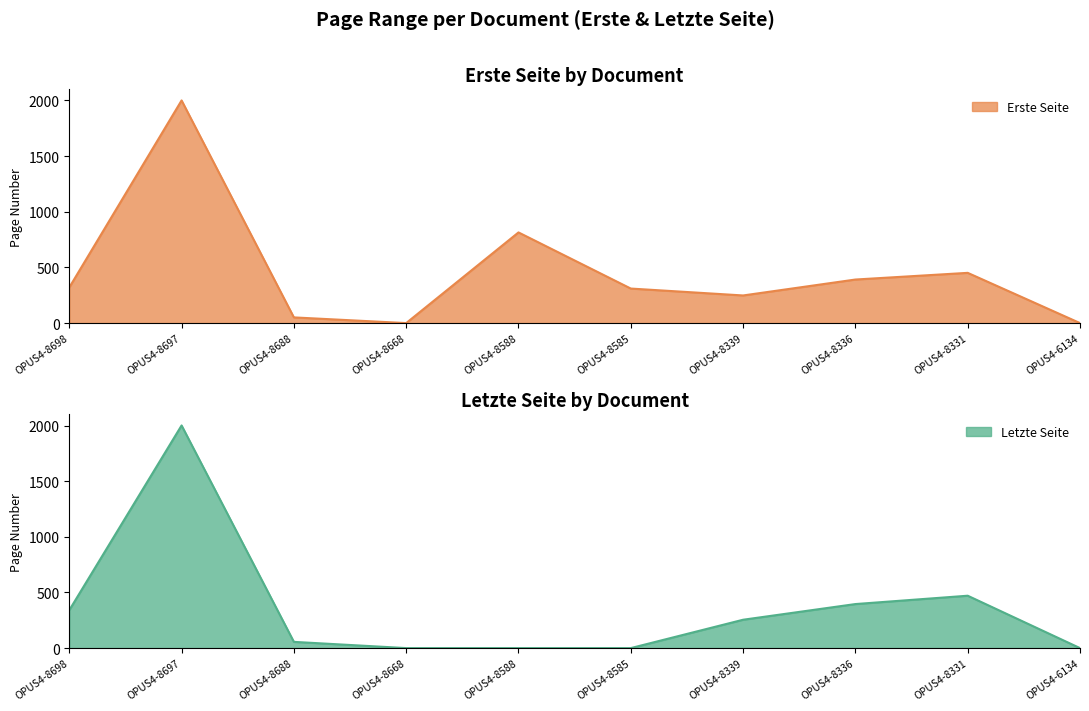

What is the difference between the Erste Seite values at OPUS4-8331 and OPUS4-8339?

203